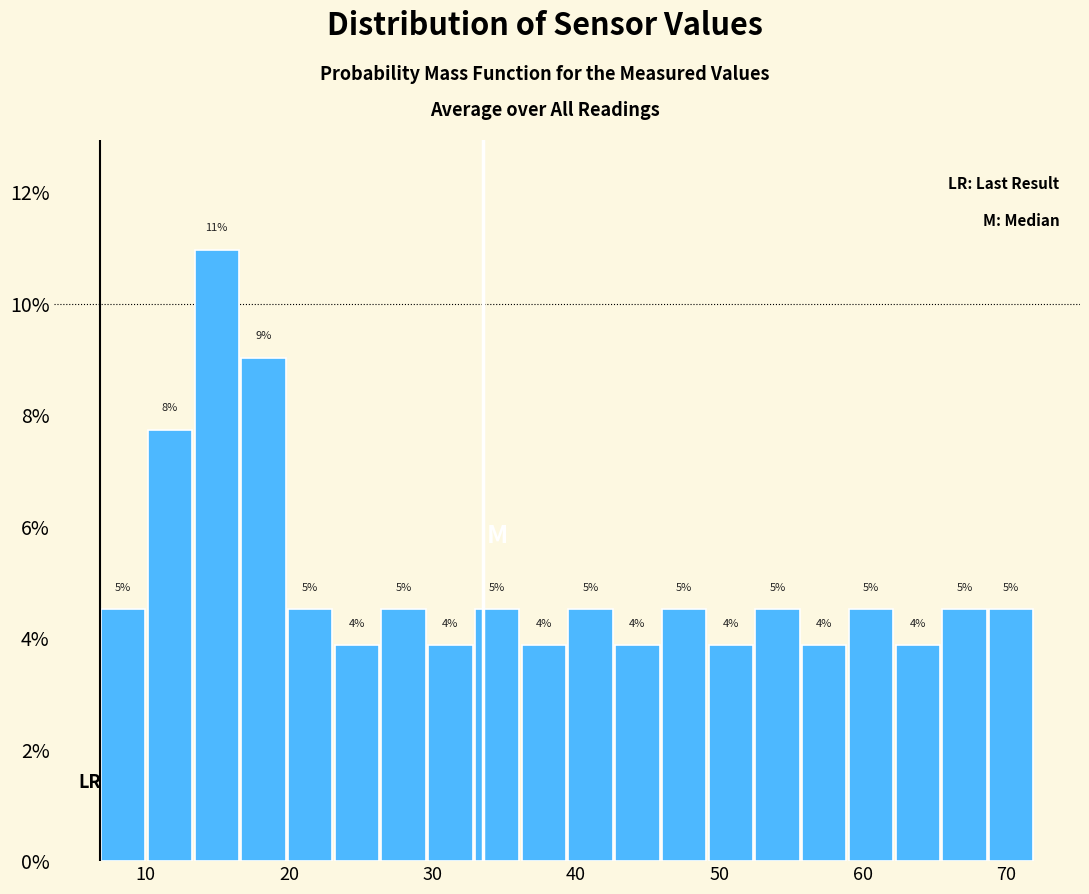

Read against the x-axis, roughly where is the centre of the tallest bar?

15